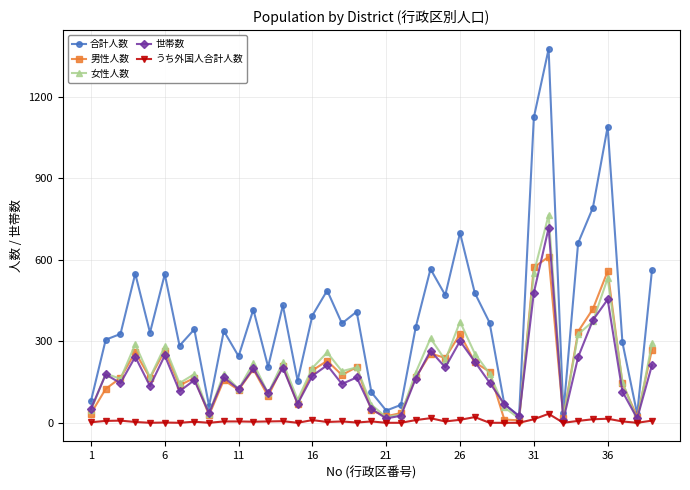

How many interior local peaks does the 合計人数 series have?

12